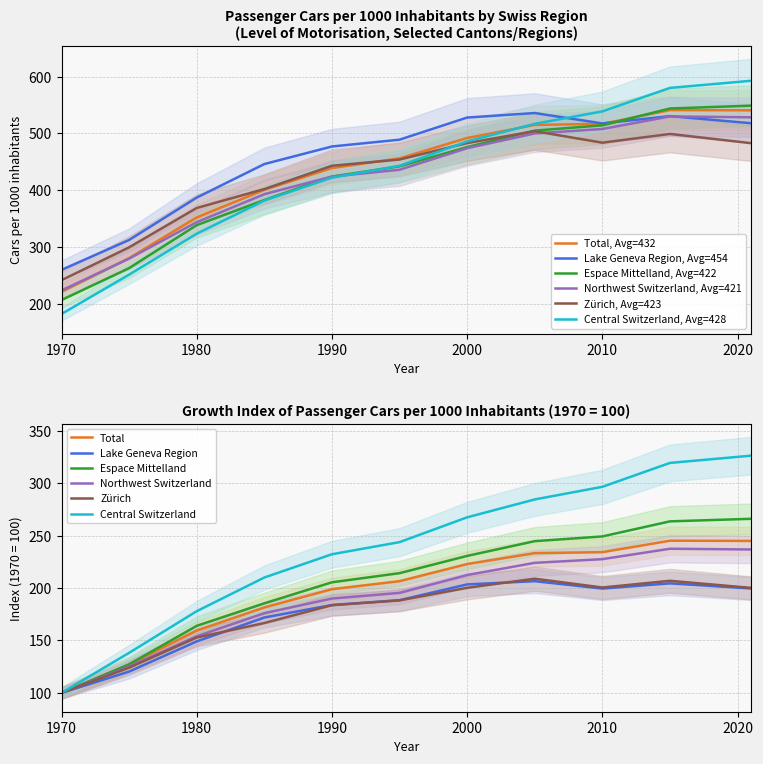

How many interior local peaks does the Northwest Switzerland series have?

1